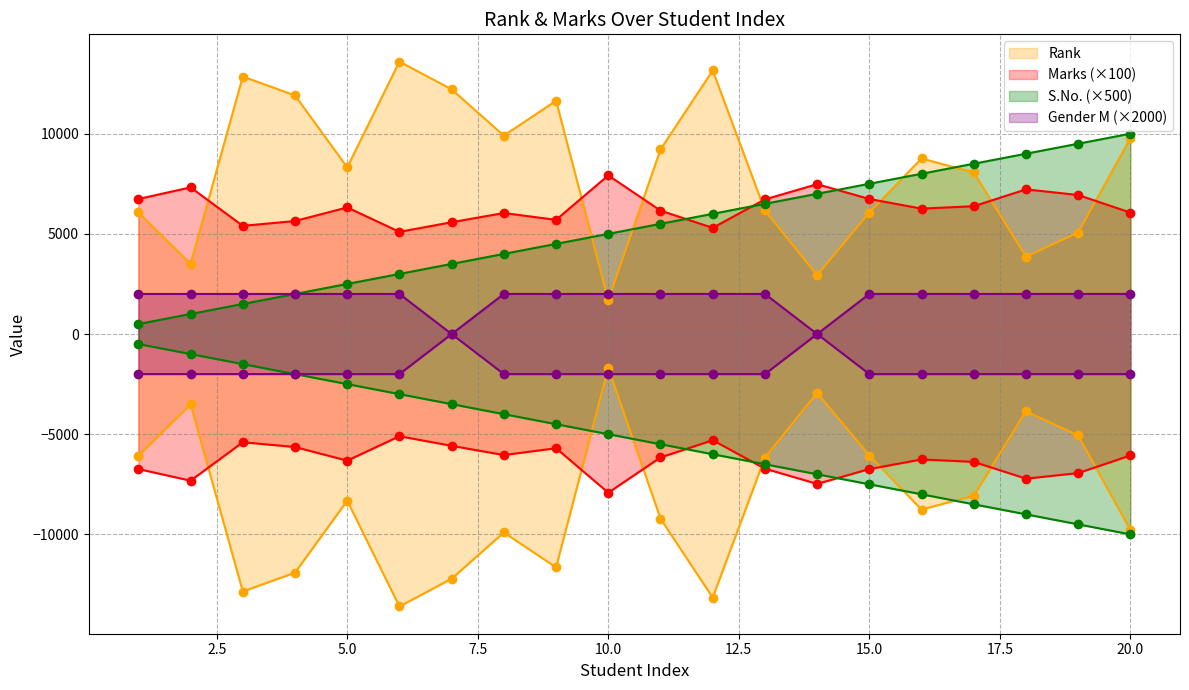

True or false: Rank and Gender_M intersect in this chart.

True